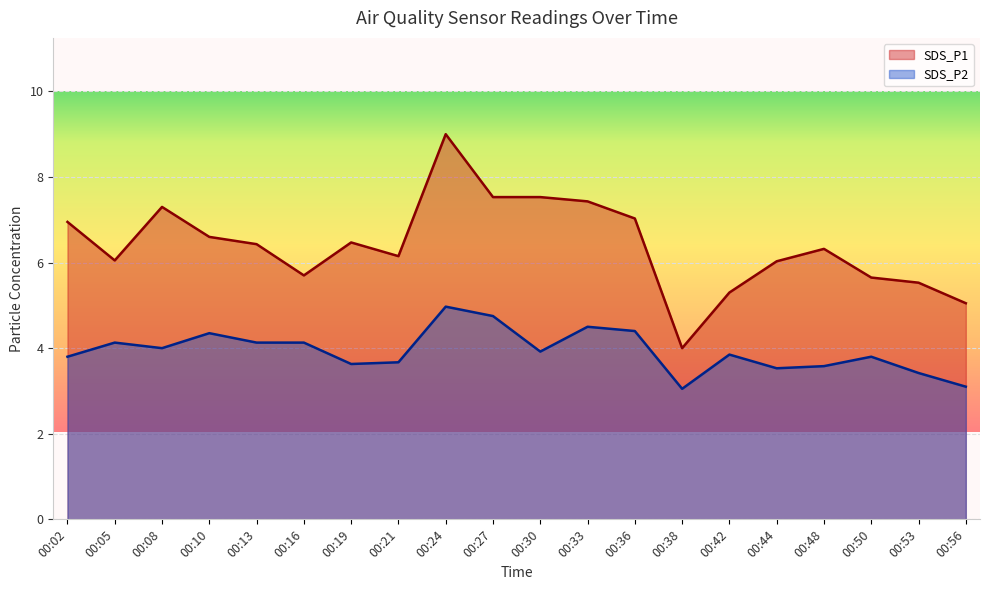

Which label corresponds to the largest value in the chart?

00:24